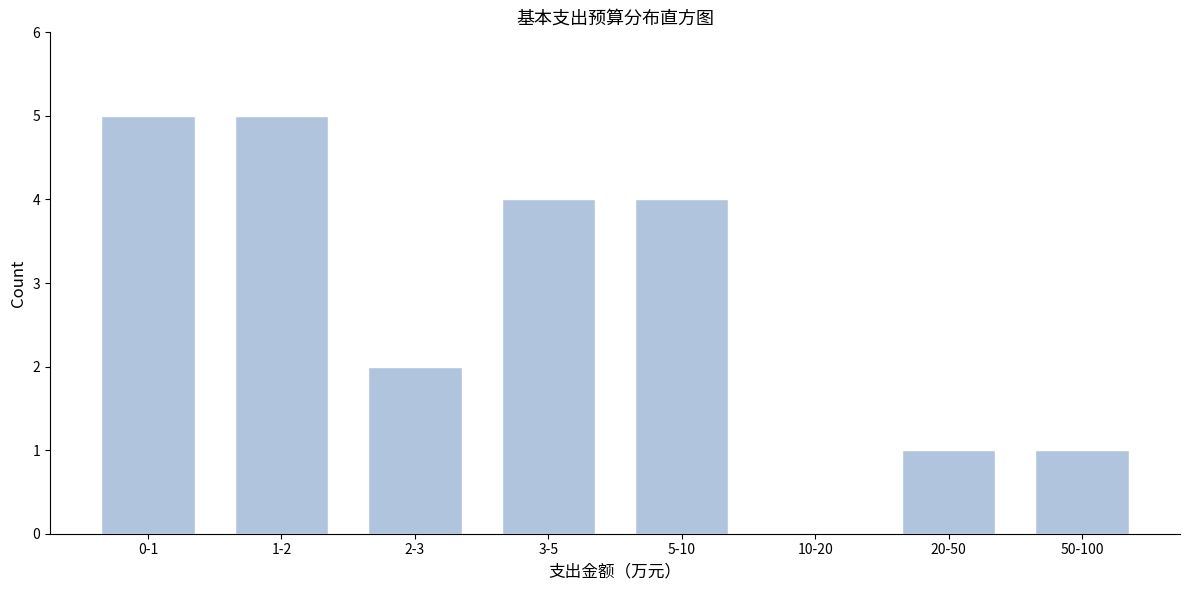

Reading left to right, extract all data points from this chart.

0-1=5	1-2=5	2-3=2	3-5=4	5-10=4	10-20=0	20-50=1	50-100=1